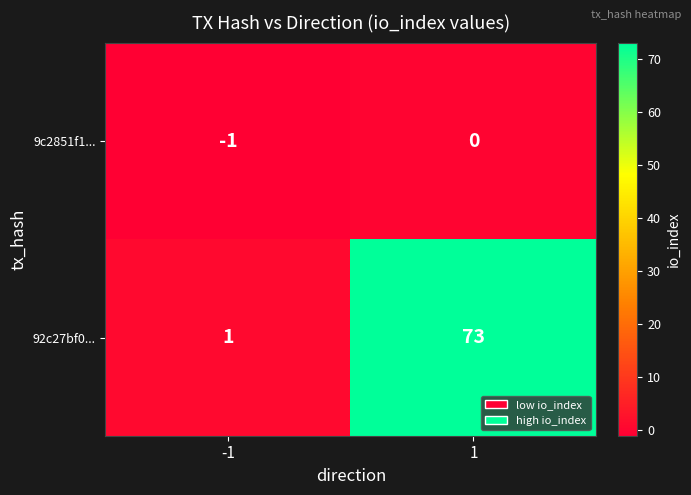

Rank the series by their maximum value, from highest to lowest.

92c27bf0..., 9c2851f1...